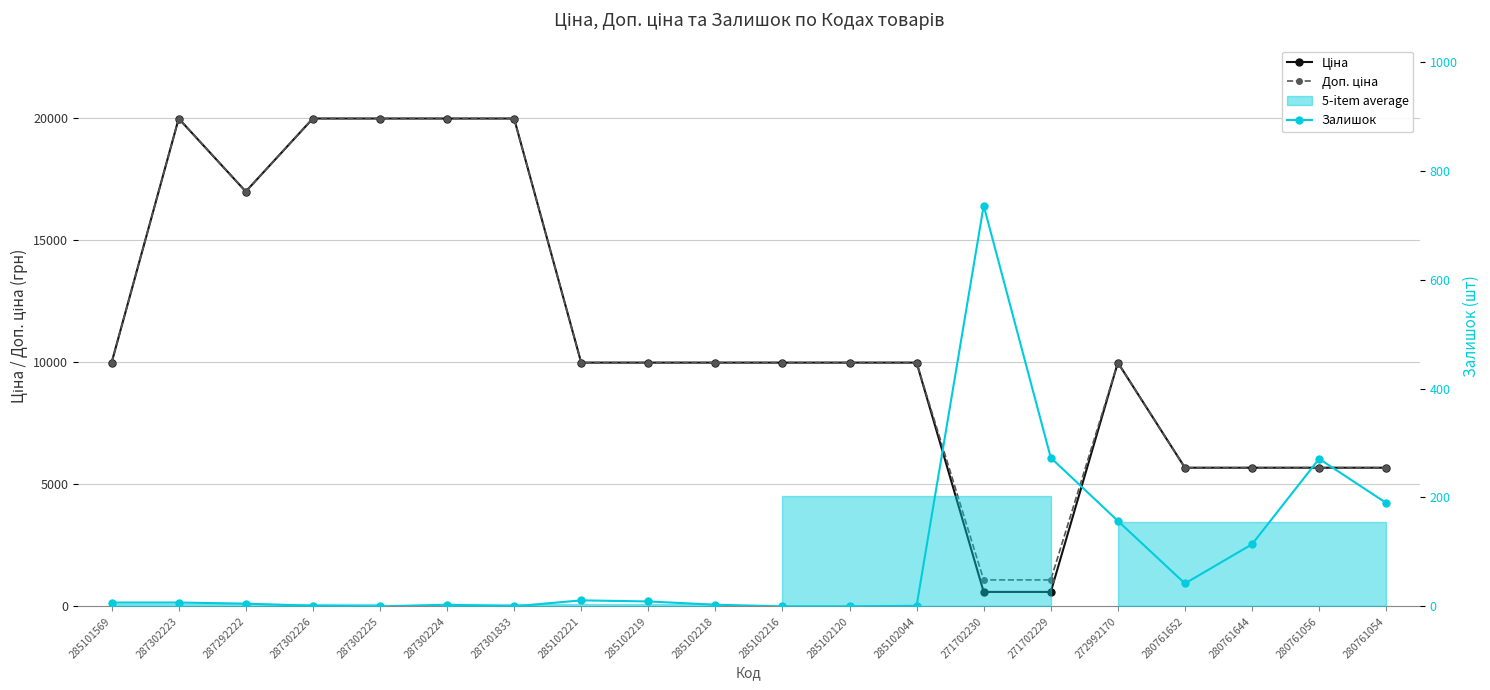

Count the number of data series in this chart.

3